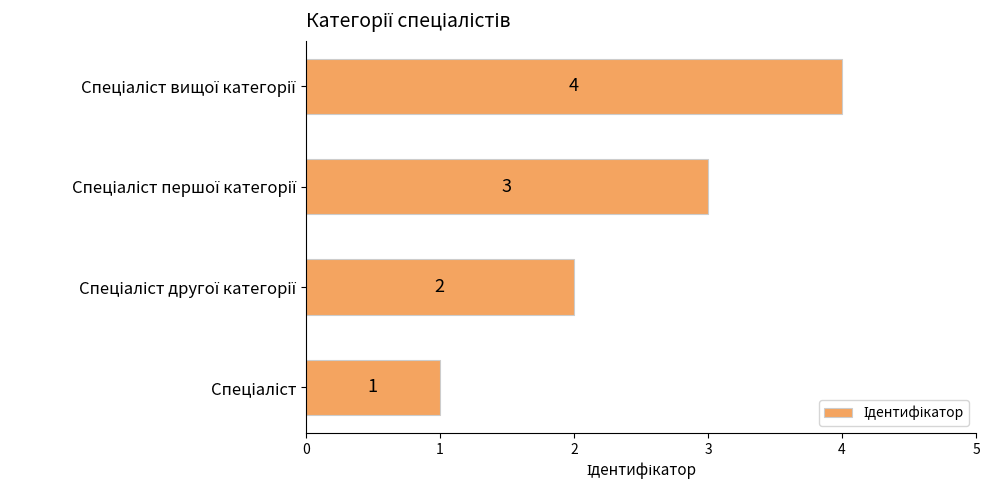

What is the difference between the maximum and second lowest values?

2